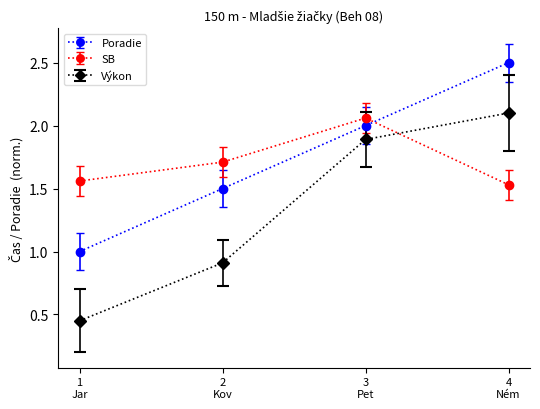

List the series in order of their peak value, highest first.

Poradie, Výkon, SB